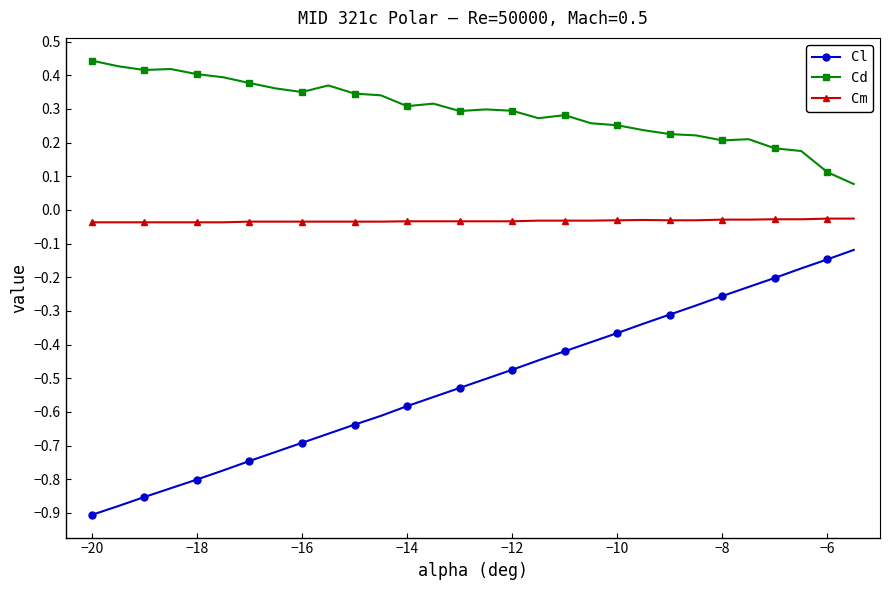

Which series has the largest total across all categories?

Cd